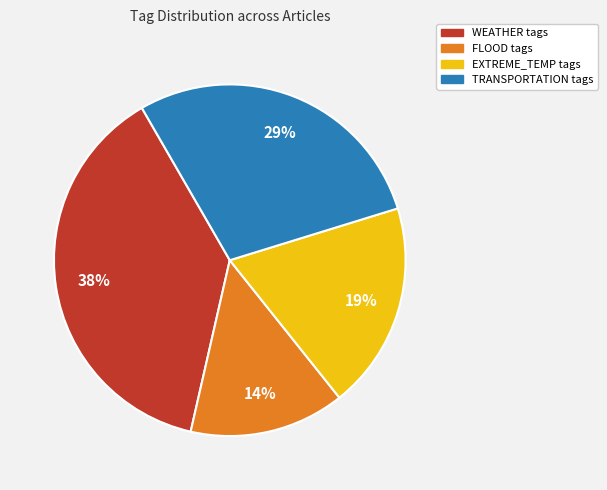

What is the ratio of the value at TRANSPORTATION to the value at EXTREME_TEMP?

1.5